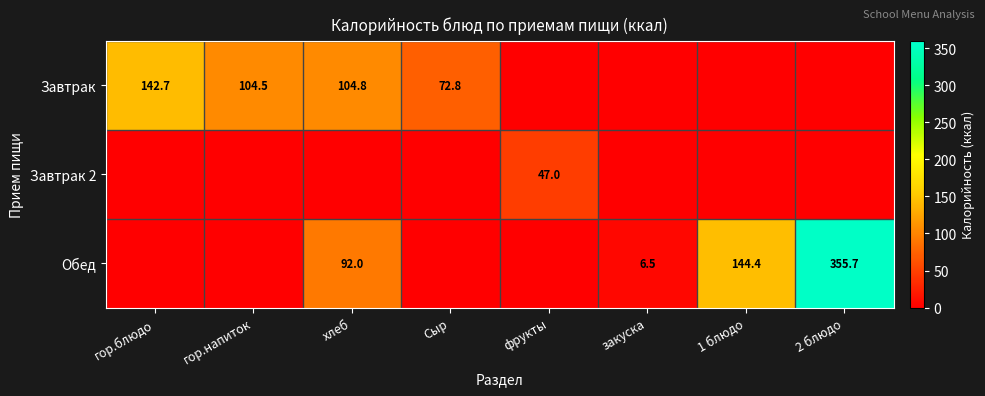

The value of Завтрак at гор.блюдо is 74.0. True or false?

False